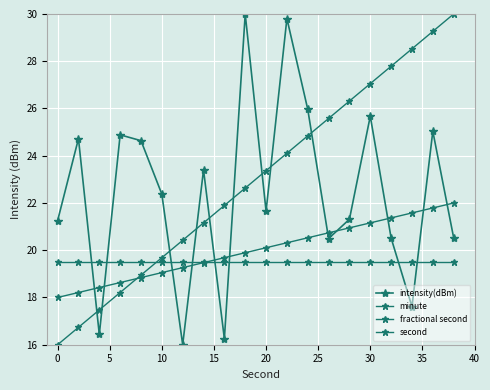

Does the chart have visible grid lines?

Yes